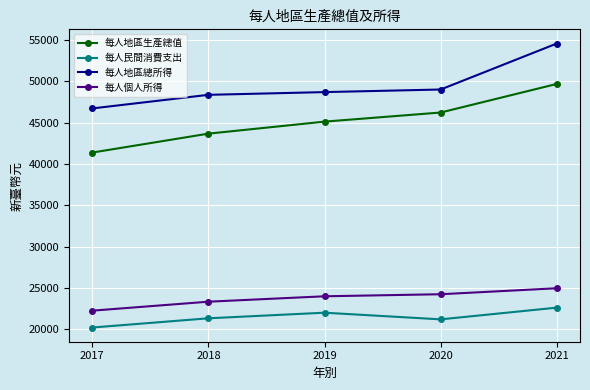

At which label is 每人地區總所得 closest to 50643?

2020